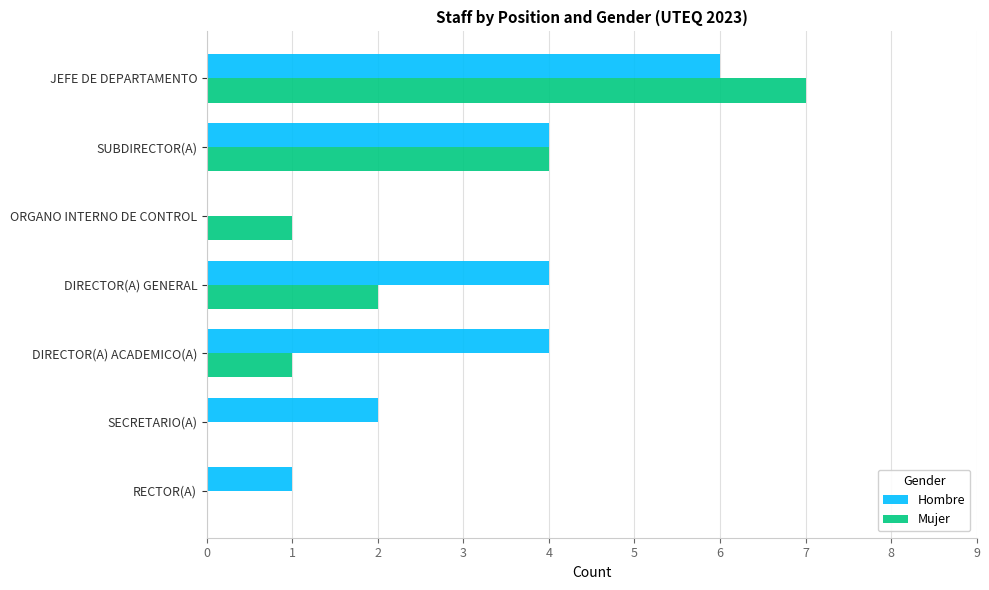

What is the average value of the Hombre series?

3